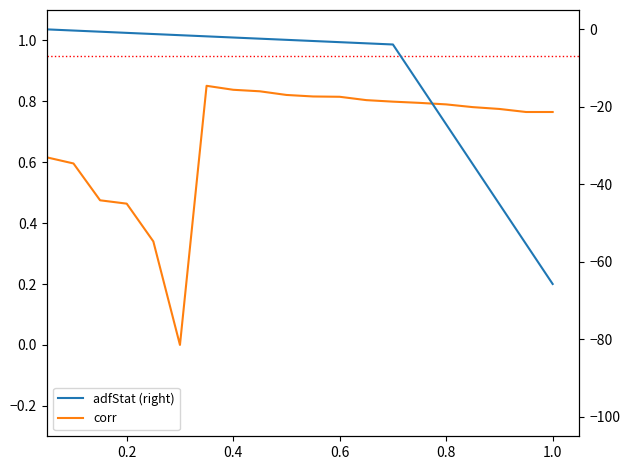

At how many categories does at least one series exceed -34?

20